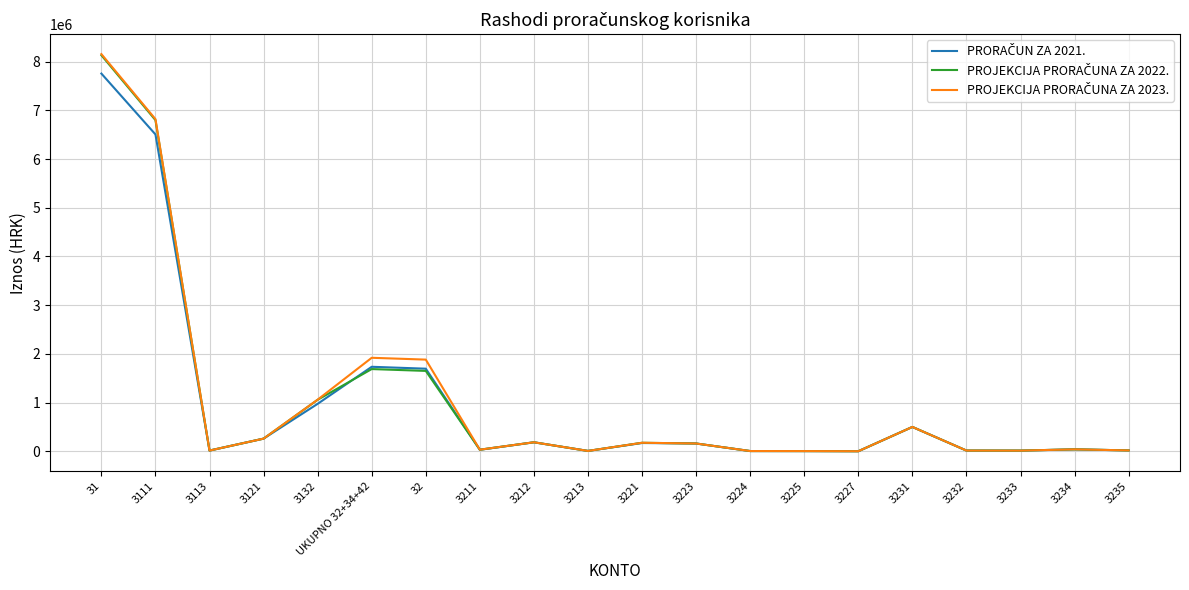

What is the maximum value shown in the chart?

8155395